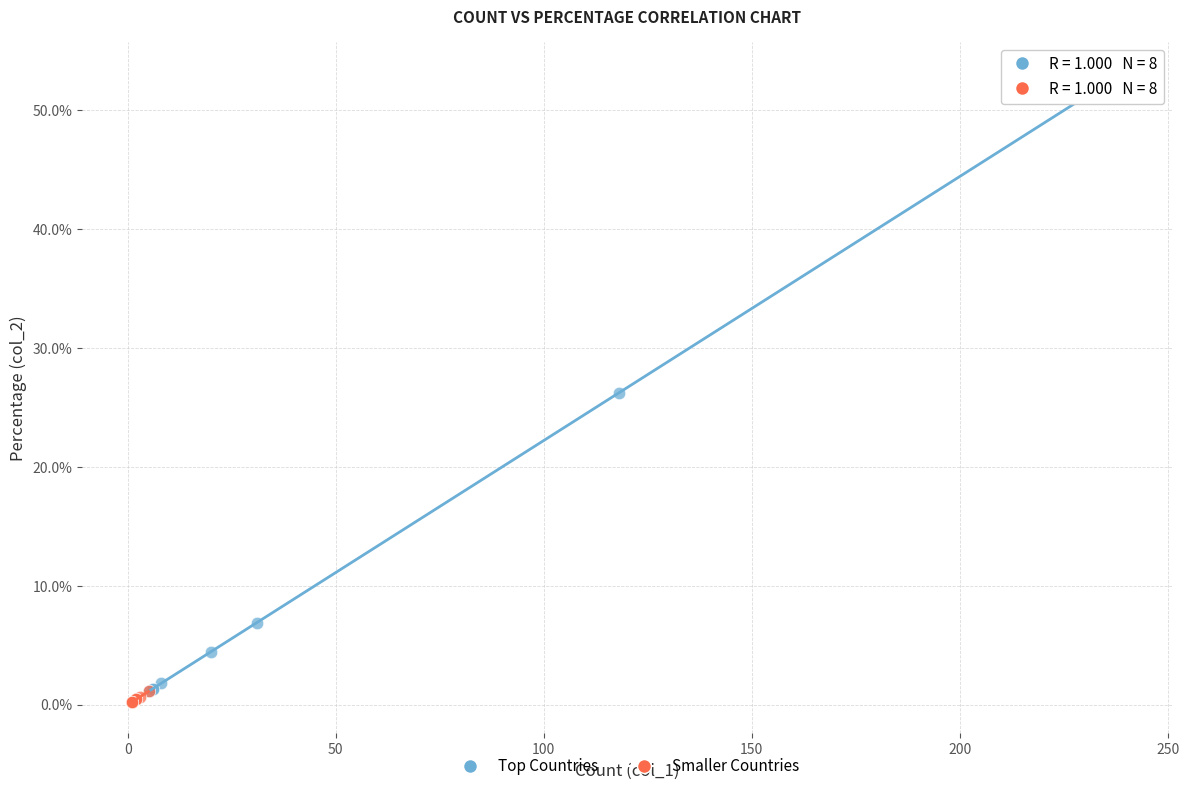

Which series reaches the maximum Y coordinate?

Top Countries